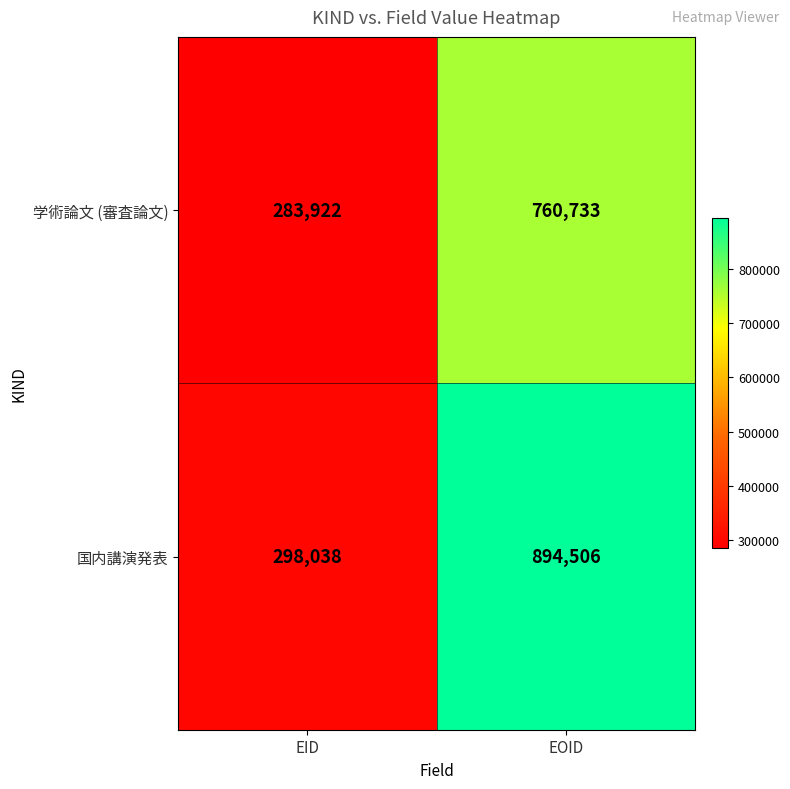

Which series has the largest range (max minus min)?

国内講演発表